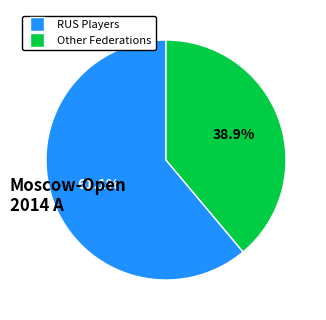

Is Other the majority of the pie?

No